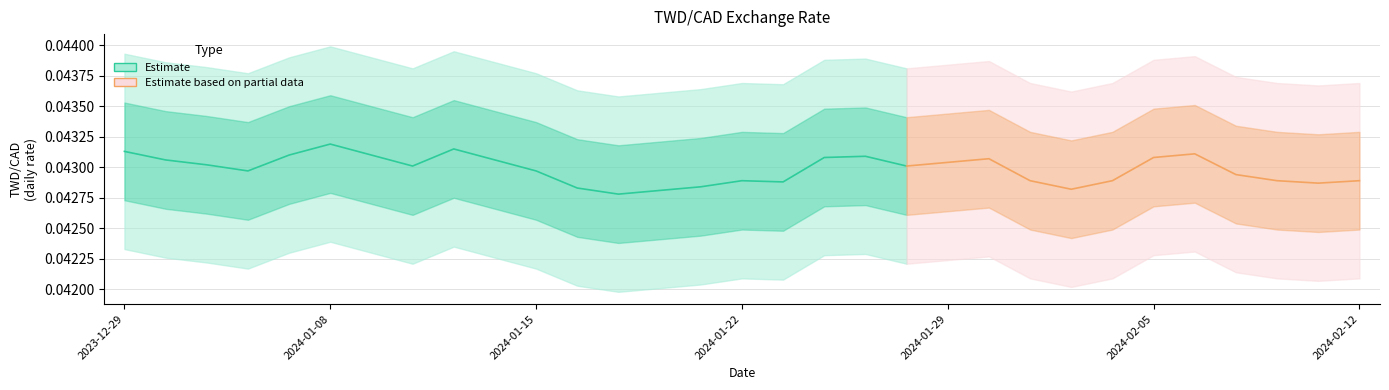

Reading left to right, what are all the values shown in this chart?

2023-12-29=0.0	2024-01-02=0.0	2024-01-03=0.0	2024-01-04=0.0	2024-01-05=0.0	2024-01-08=0.0	2024-01-09=0.0	2024-01-10=0.0	2024-01-11=0.0	2024-01-12=0.0	2024-01-15=0.0	2024-01-16=0.0	2024-01-17=0.0	2024-01-18=0.0	2024-01-19=0.0	2024-01-22=0.0	2024-01-23=0.0	2024-01-24=0.0	2024-01-25=0.0	2024-01-26=0.0	2024-01-29=0.0	2024-01-30=0.0	2024-01-31=0.0	2024-02-01=0.0	2024-02-02=0.0	2024-02-05=0.0	2024-02-06=0.0	2024-02-07=0.0	2024-02-08=0.0	2024-02-09=0.0	2024-02-12=0.0